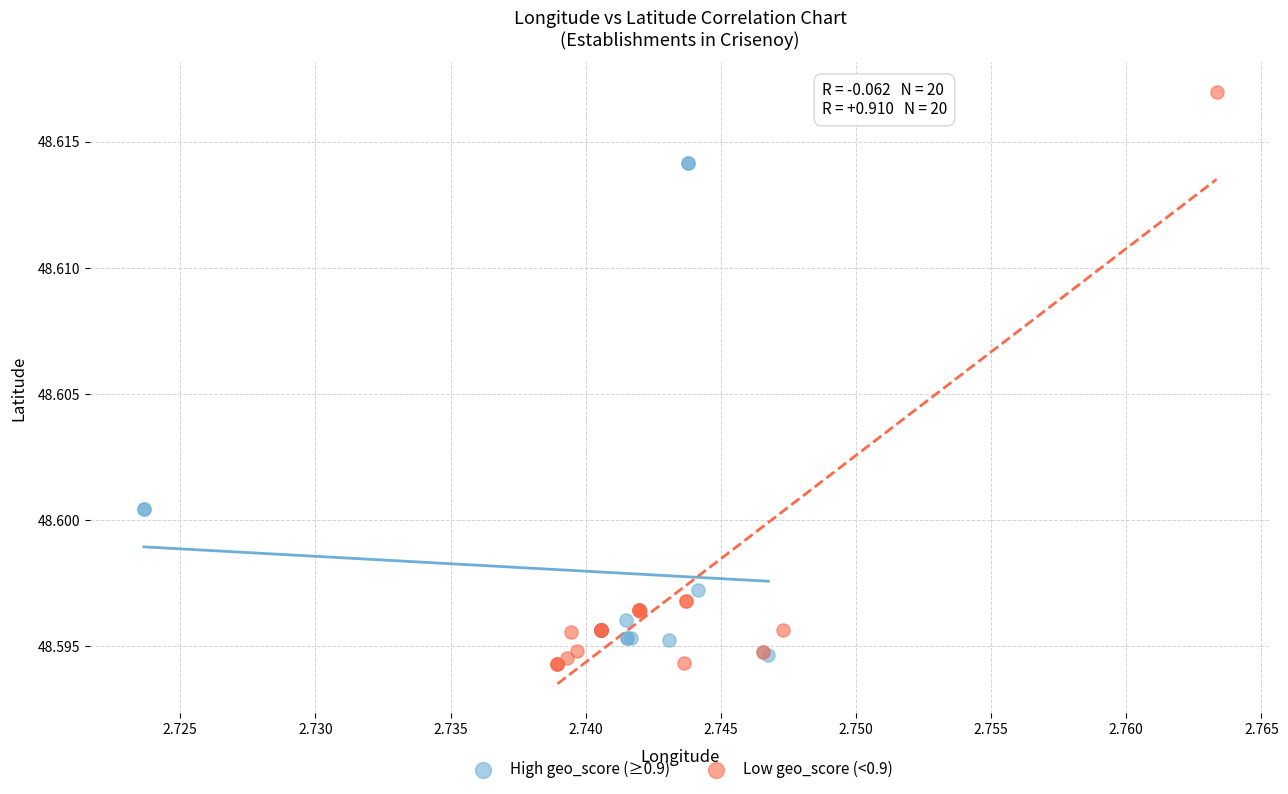

Which series has the largest Y range (max minus min)?

Low geo_score (<0.9)